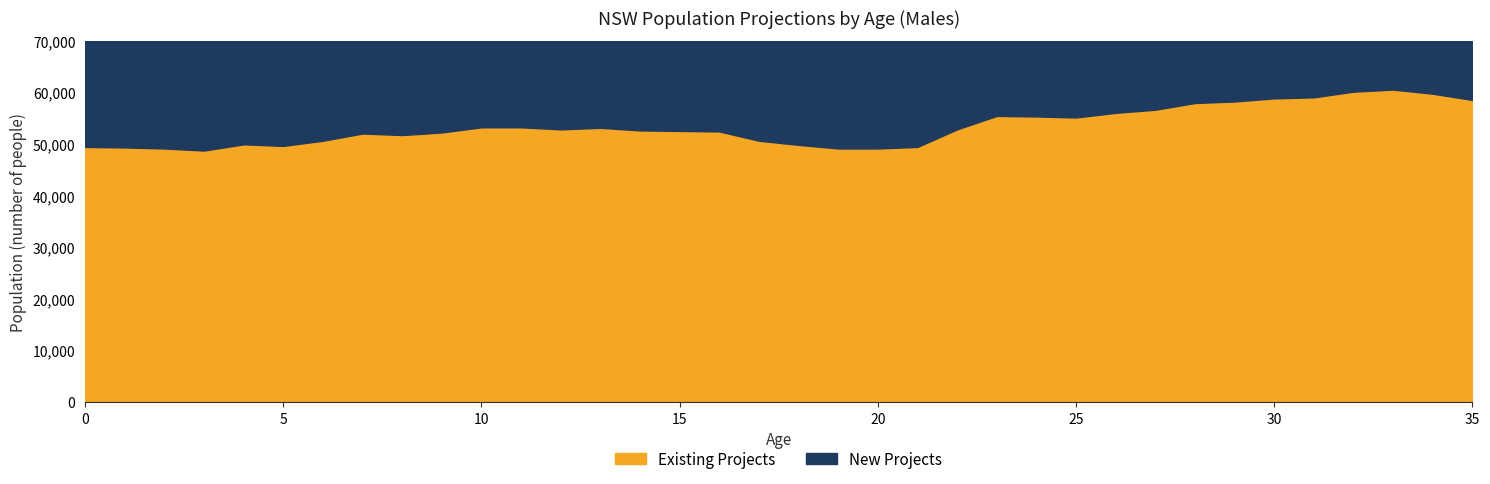

At which label does Existing Projects first exceed 52800?

10